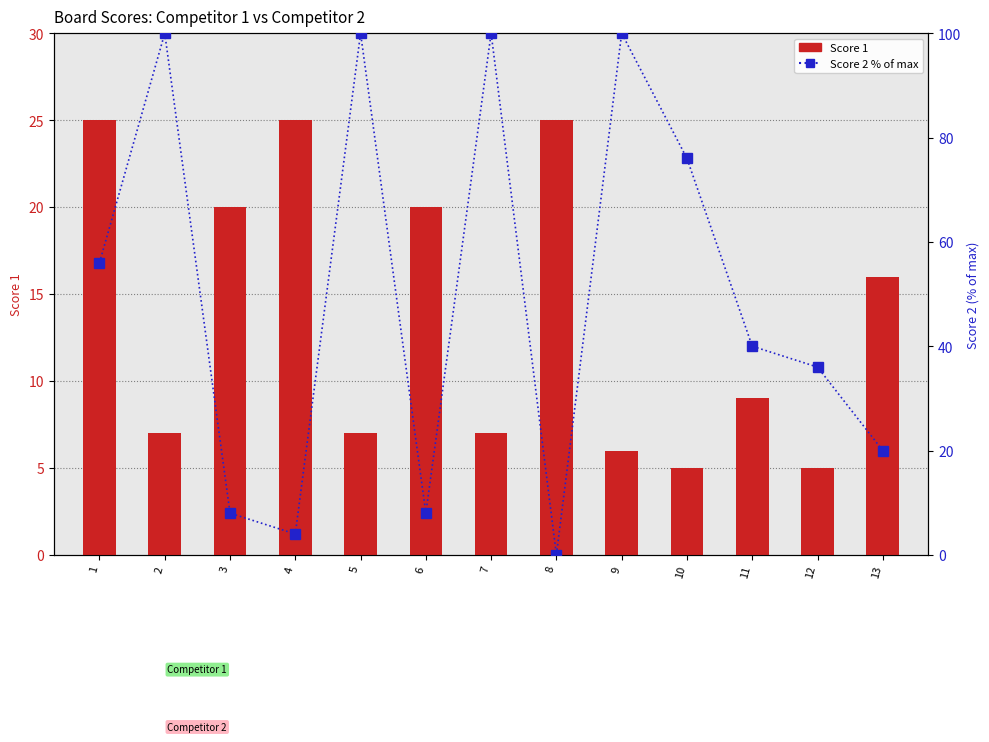

How many data points does each series have?

13